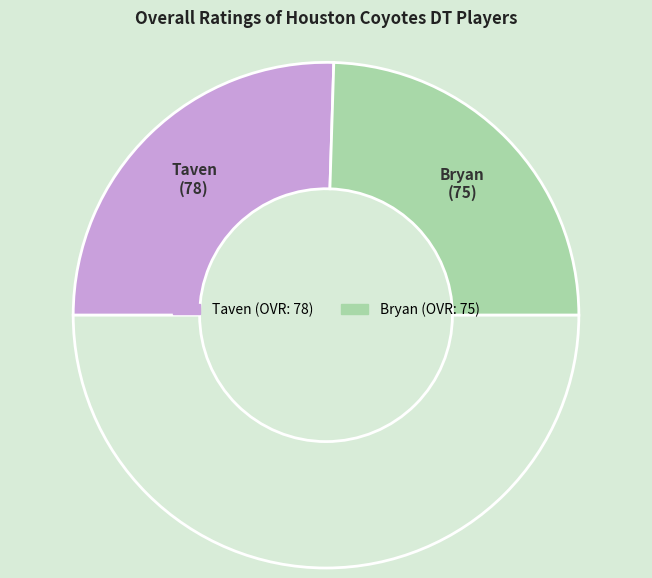

How many slices are in this pie chart?

3